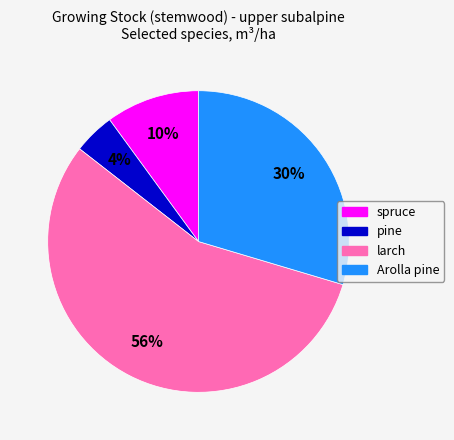

Is it true that spruce is 10% of the pie?

True